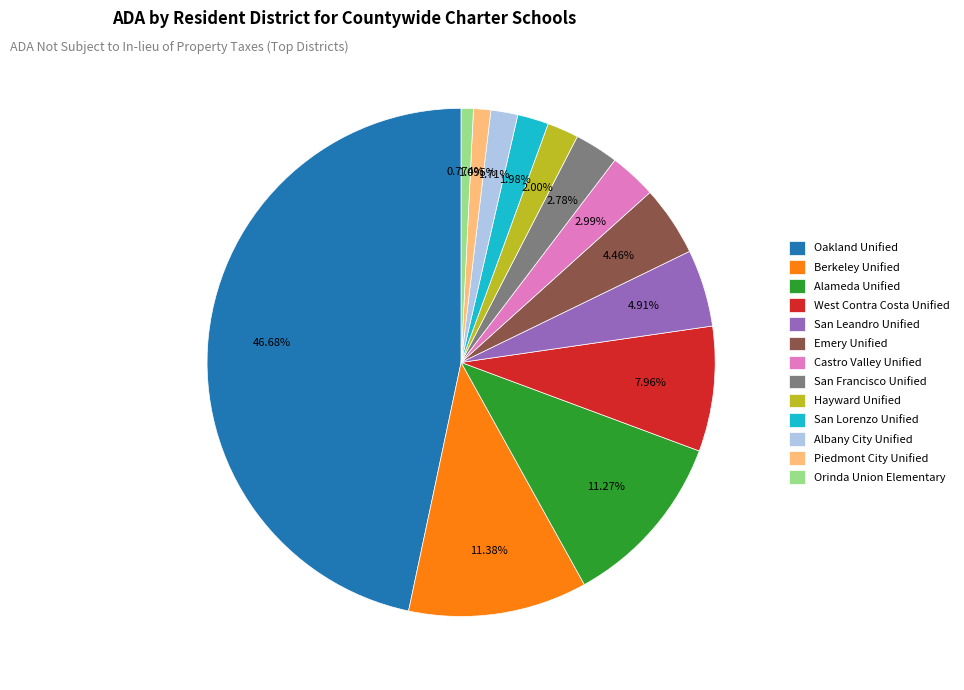

Which has a higher value, Piedmont City Unified or West Contra Costa Unified?

West Contra Costa Unified